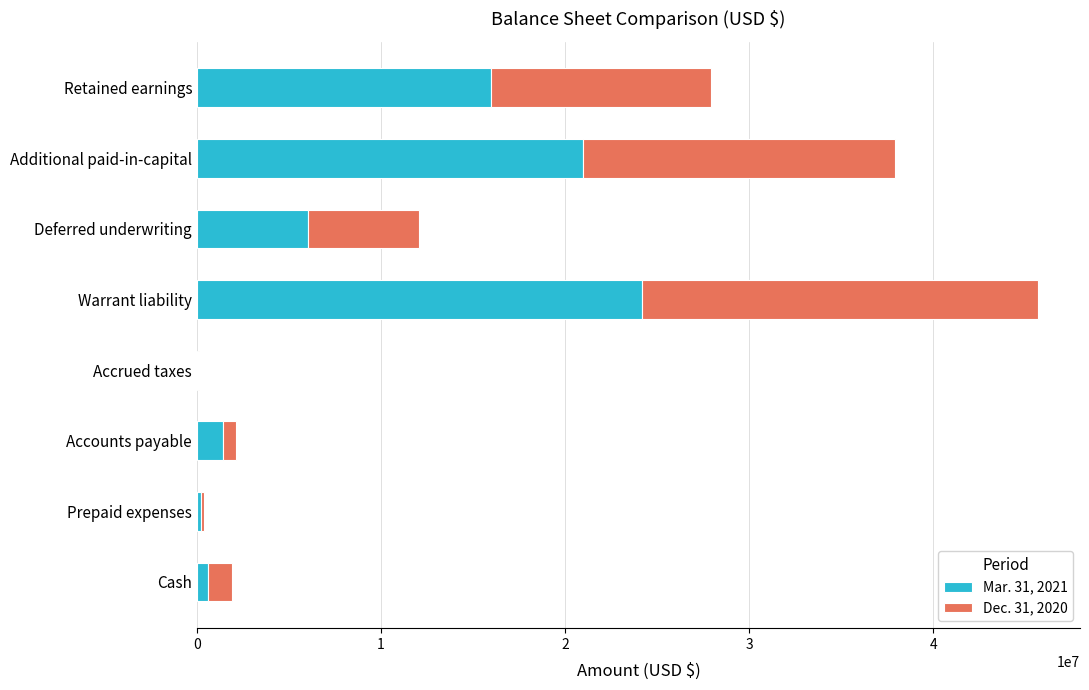

At which category is the sum across all series the highest?

Warrant liability